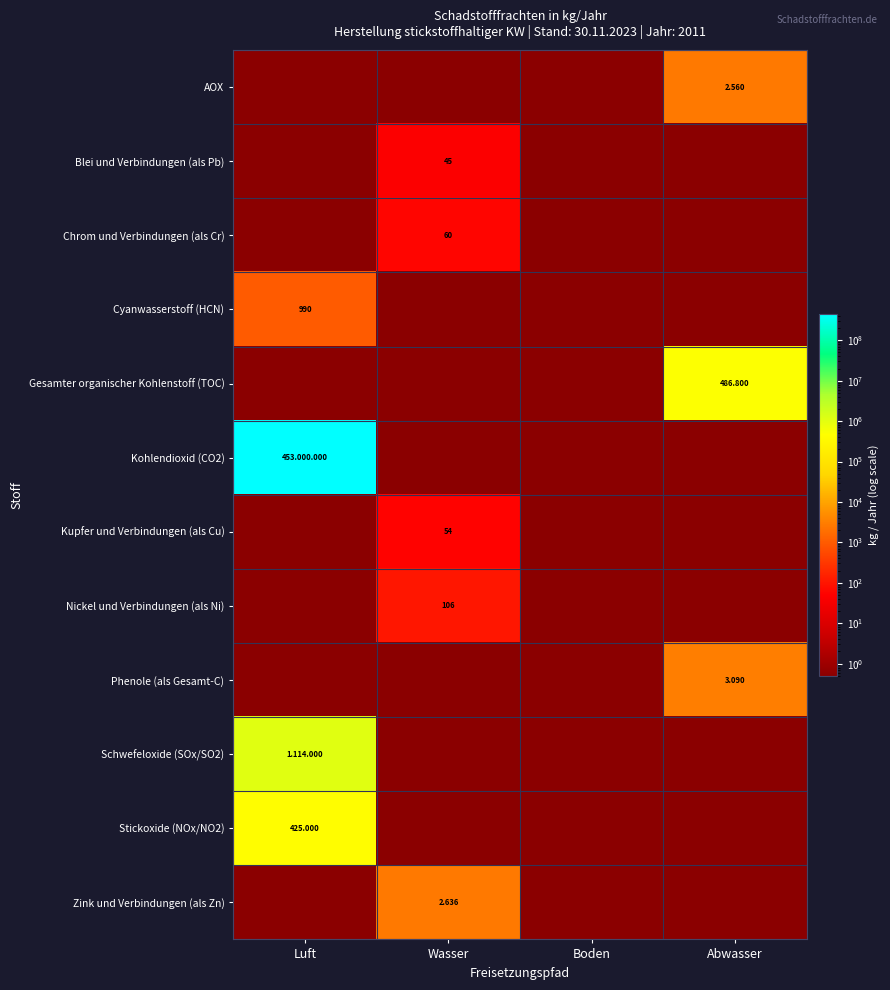

Which series has the largest total across all categories?

Kohlendioxid (CO2)